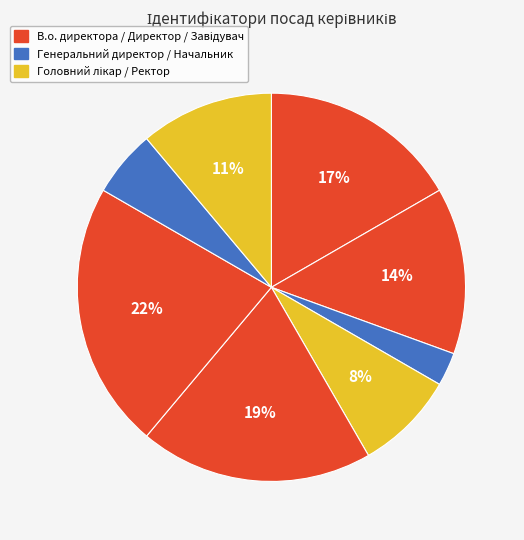

How many slices are in this pie chart?

8